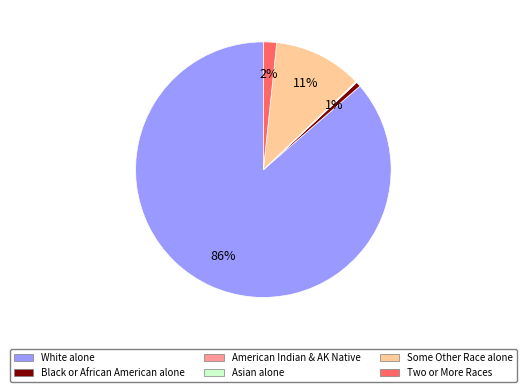

Is the sum of Some Other Race alone and Black or African American alone greater than half?

No